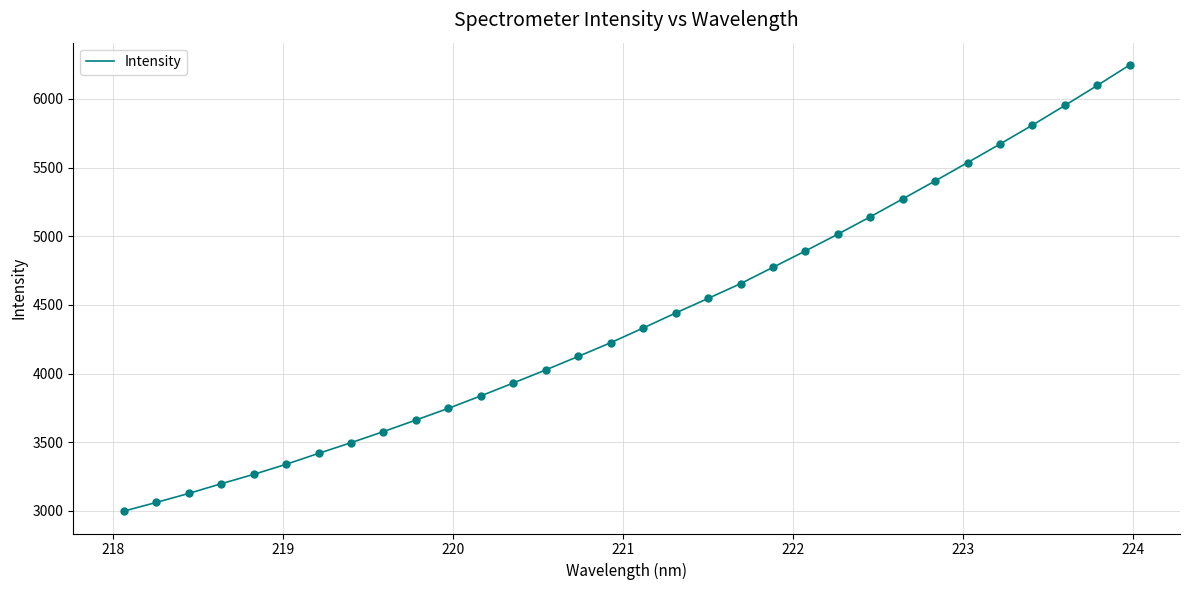

What is the smallest value displayed?

2997.4